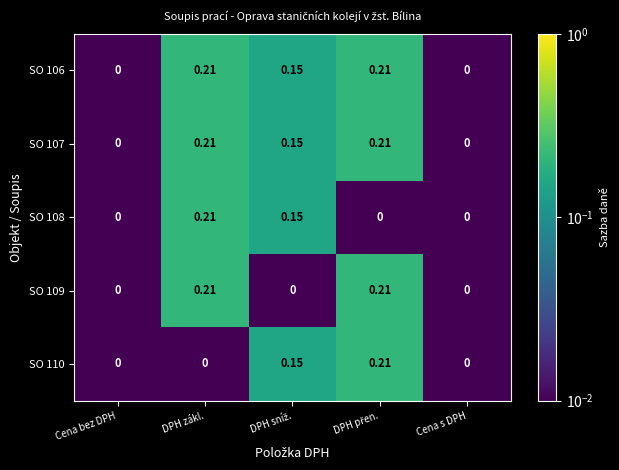

How many categories are shown in the chart?

5